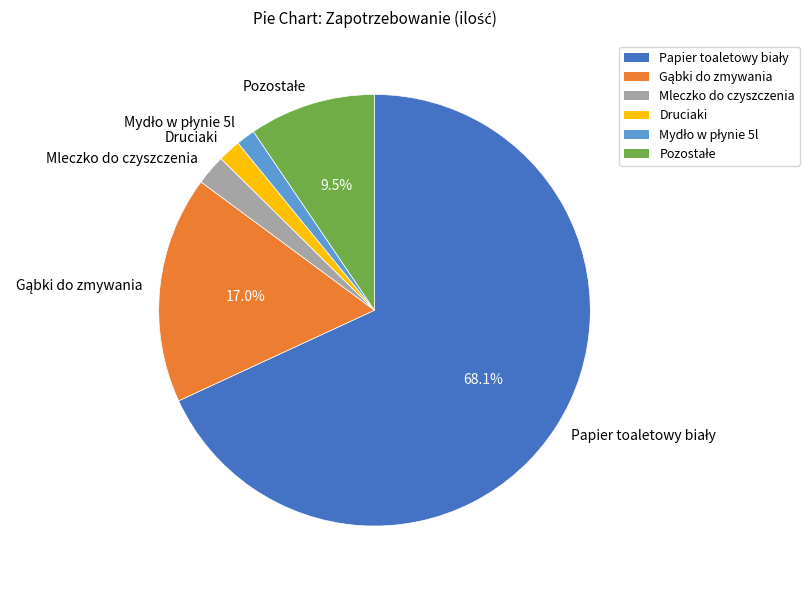

How many segments does this pie chart have?

6